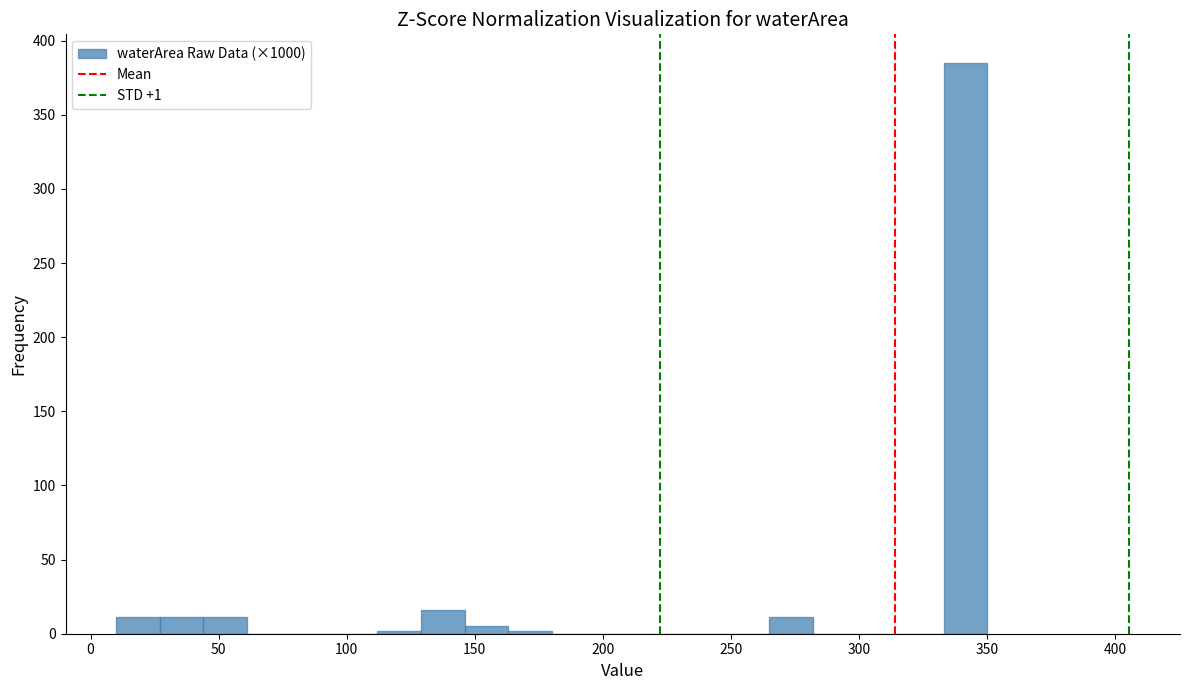

Read against the x-axis, roughly where is the centre of the tallest bar?

340